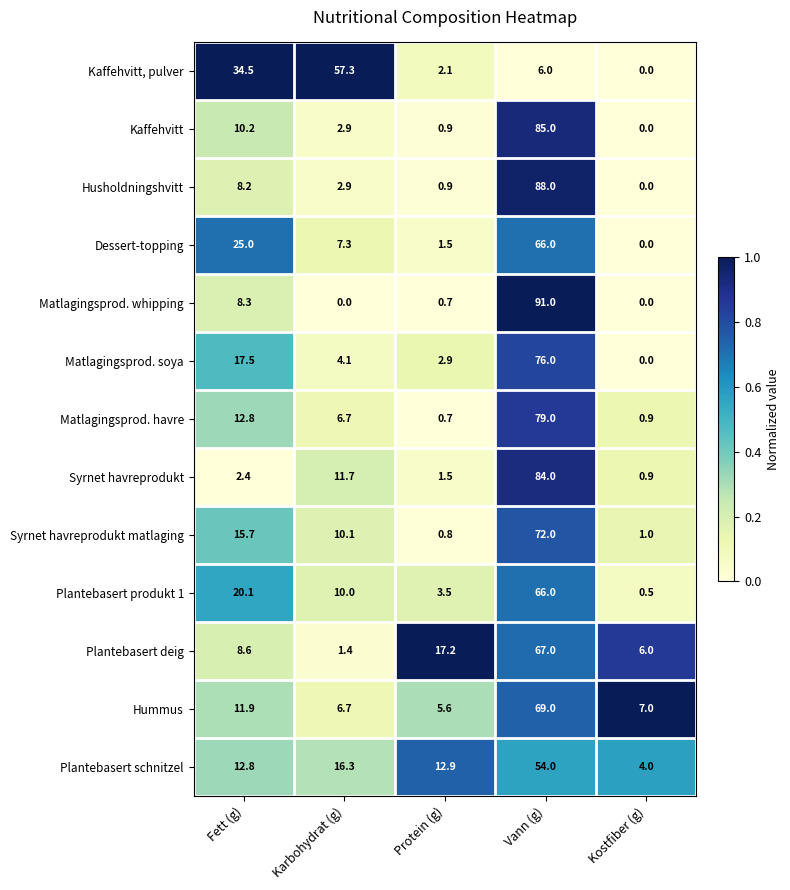

What is the highest value of the Plantebasert deig series?

67.0